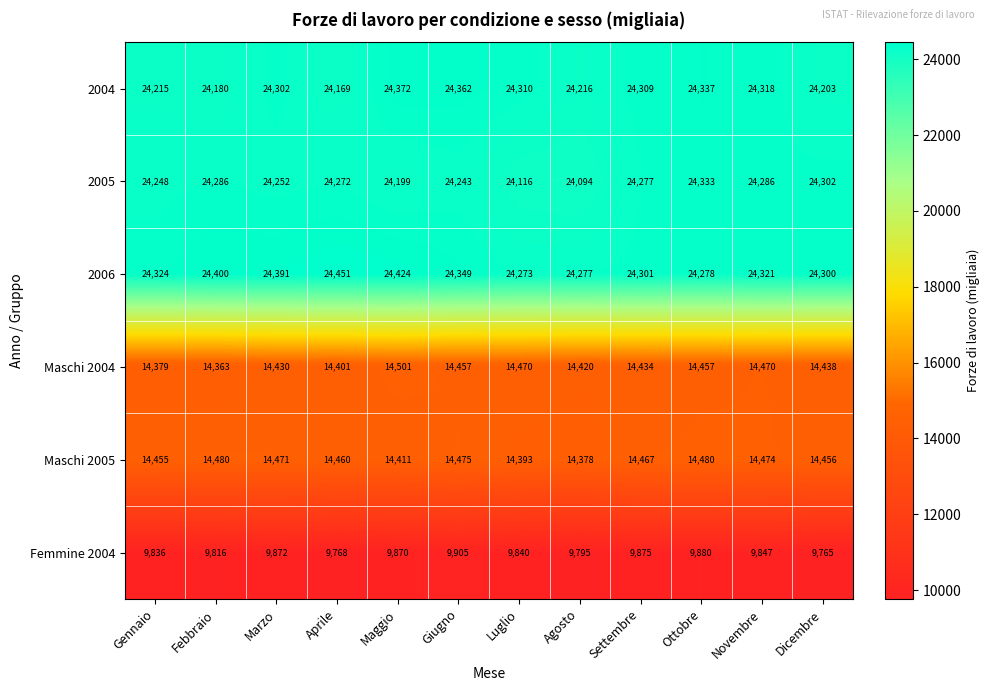

What is the difference between the highest and lowest values at Dicembre?

14537